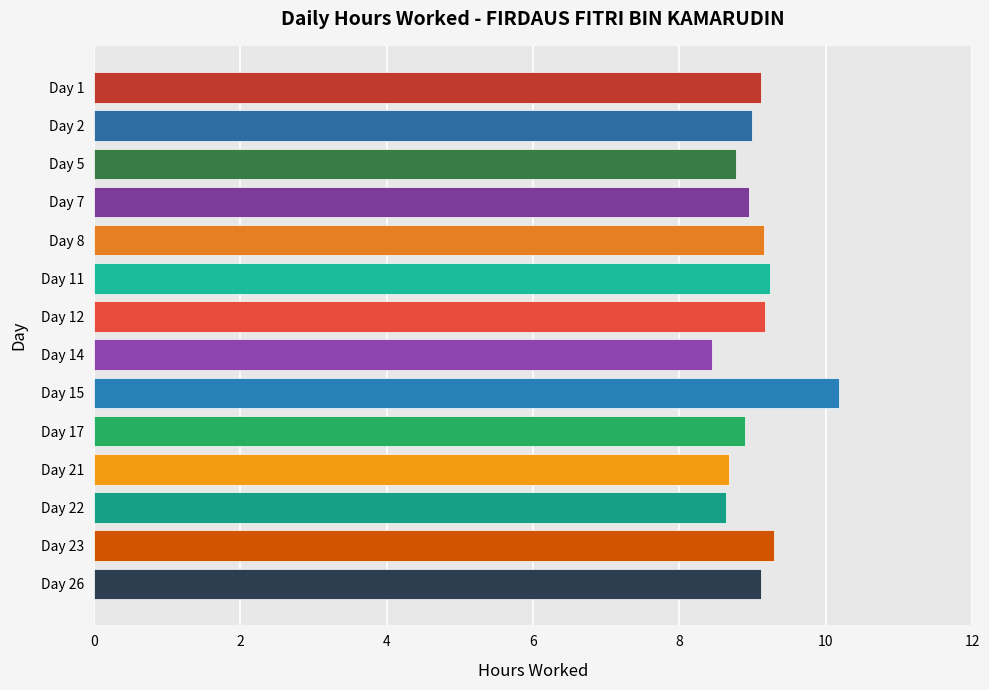

What is the value of the 14th bar from the top?

9.1